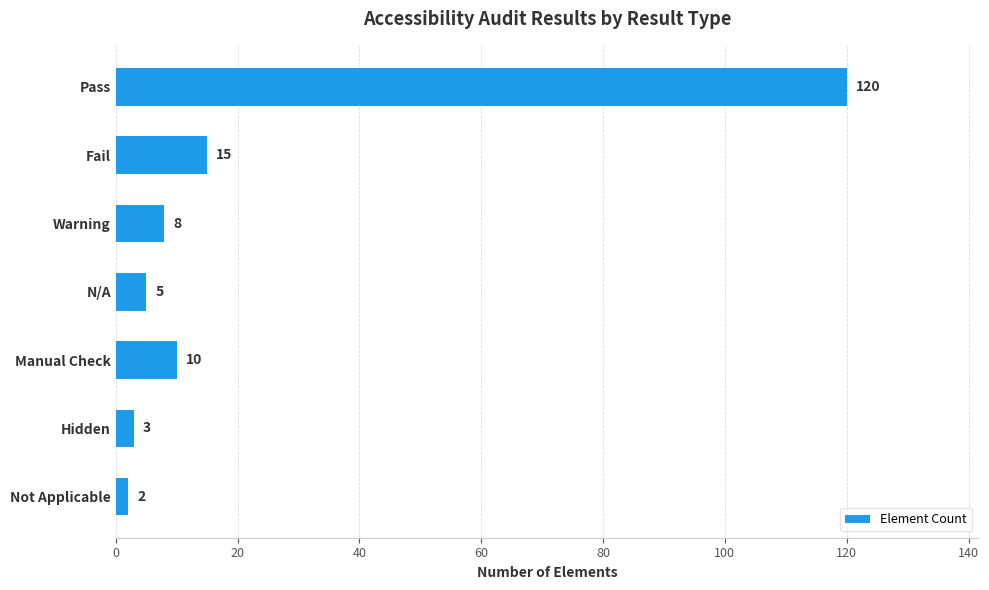

What is the difference between the maximum and second lowest values?

117